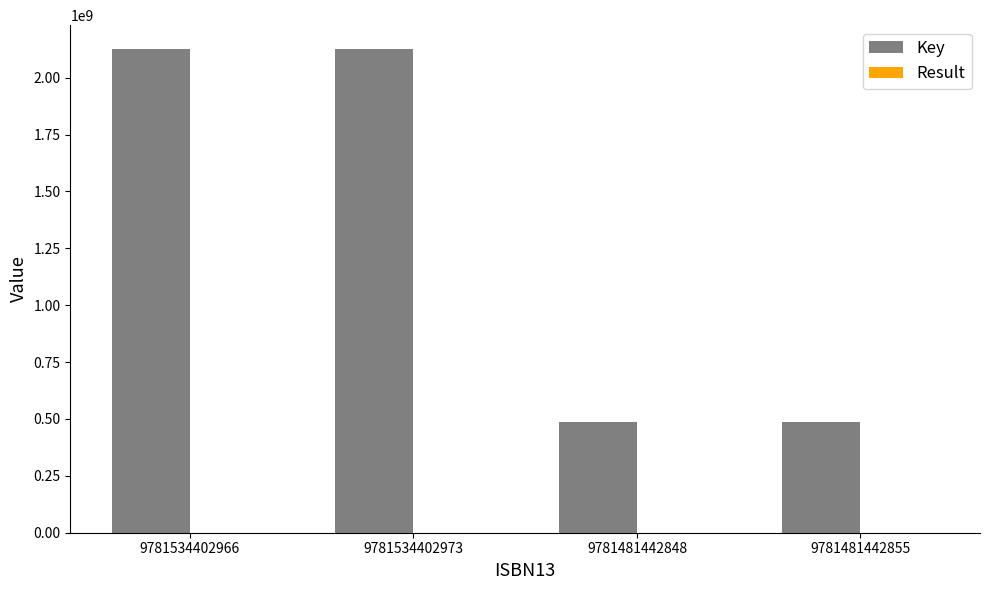

Which series changed the most between 9781534402973 and 9781481442855?

Key